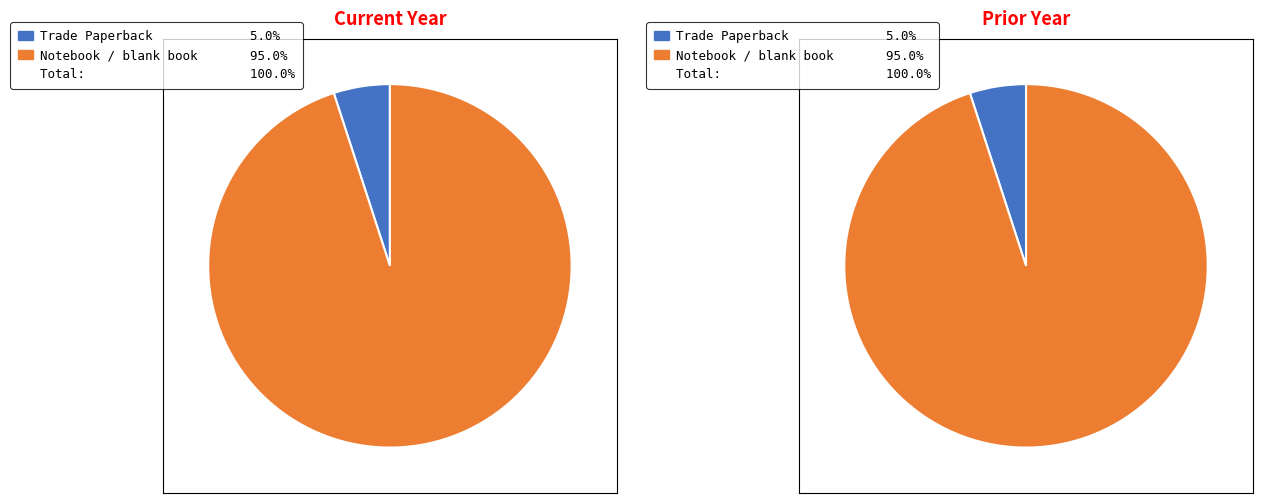

To the nearest percent, what is the average slice percentage?

50%